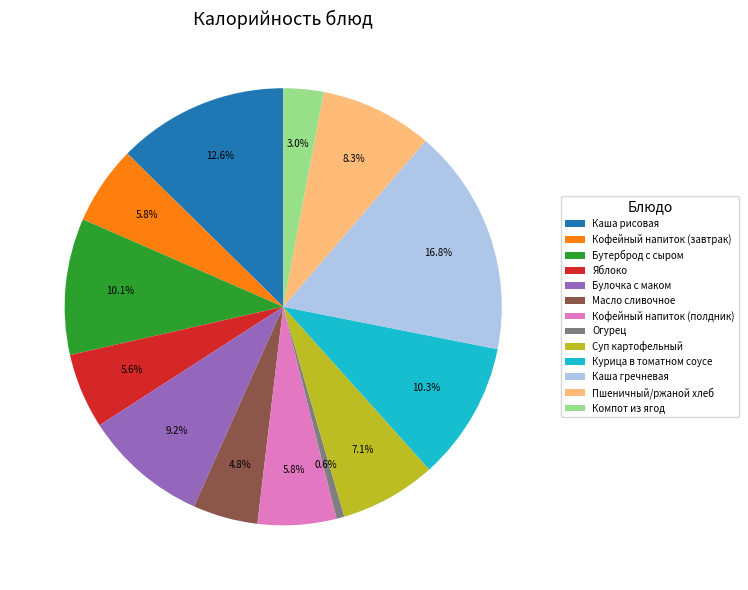

To the nearest percent, what is the combined percentage of Яблоко and Каша гречневая?

22%